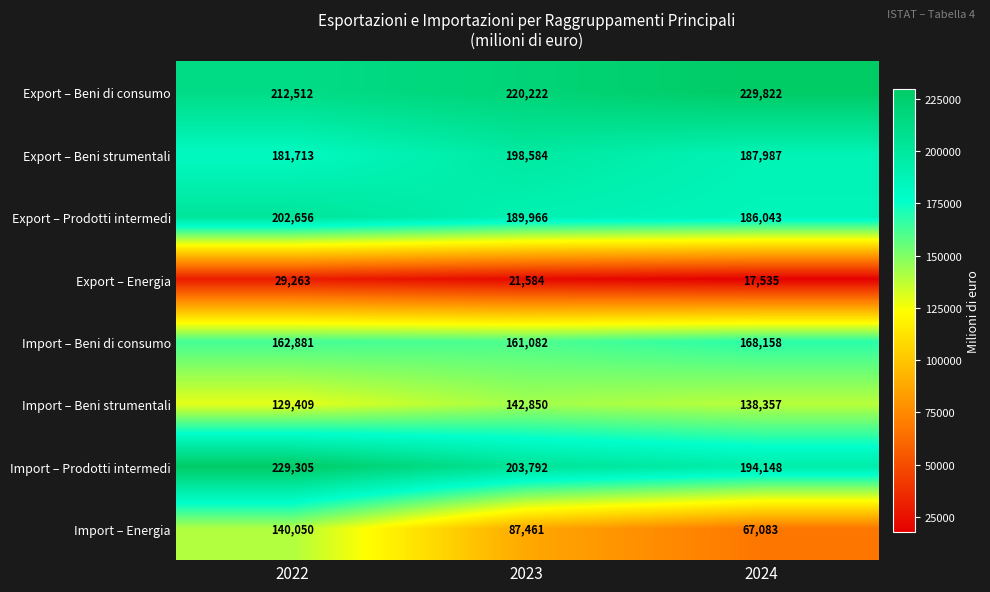

How many data points in Export – Beni strumentali are less than 187987?

1